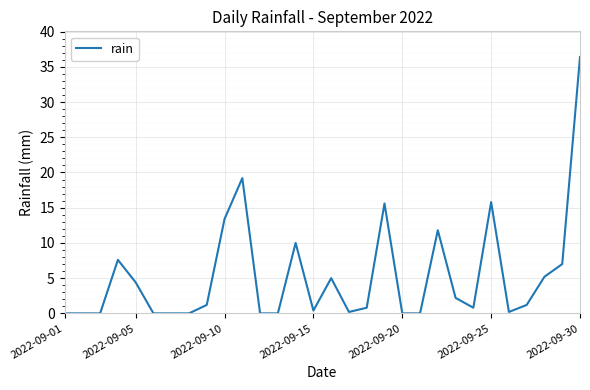

What is the greatest value displayed?

36.4